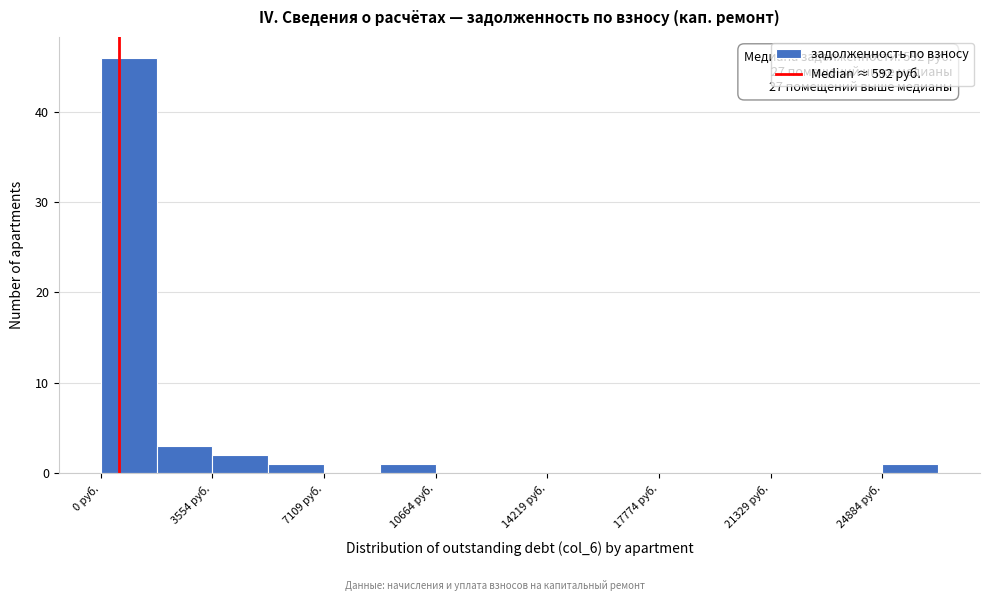

Around what value on the x-axis is the tallest bar? Give the approximate position of its centre, as read against the axis.

1000